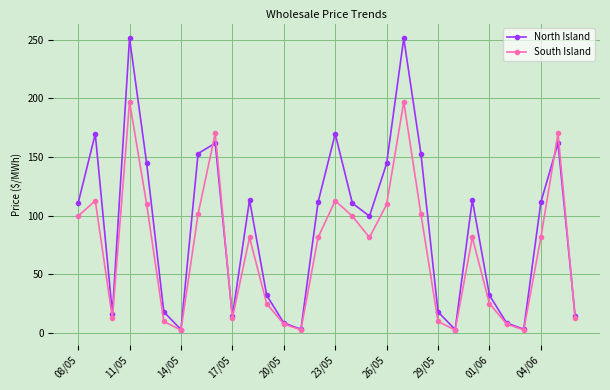

What is the greatest value displayed?

251.2